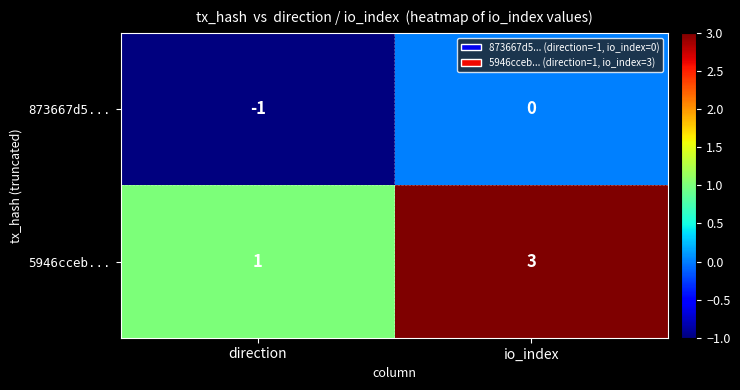

At which category is the sum across all series the highest?

io_index